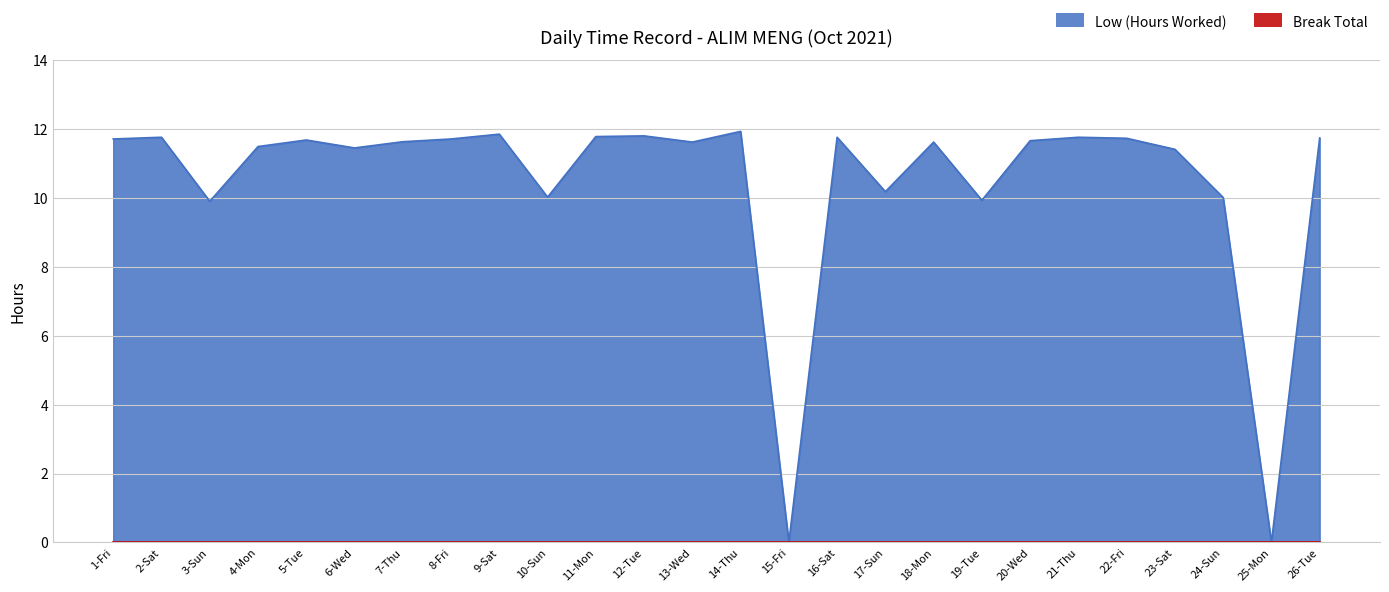

Where does the data first go above 11?

1-Fri